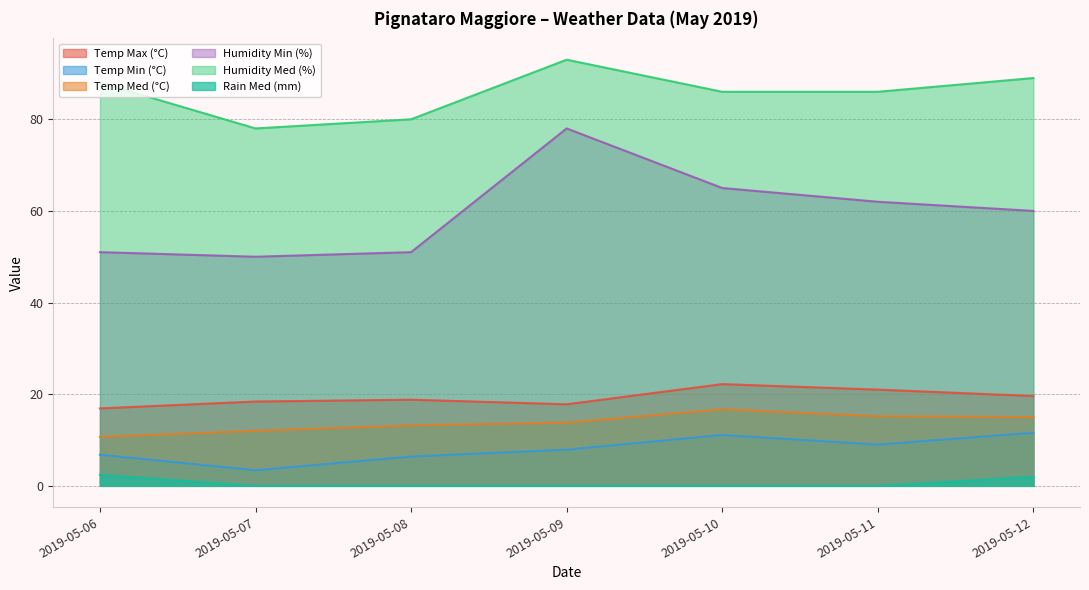

What is the difference between the second highest and second lowest values in the Humidity Min (%) series?

14.0